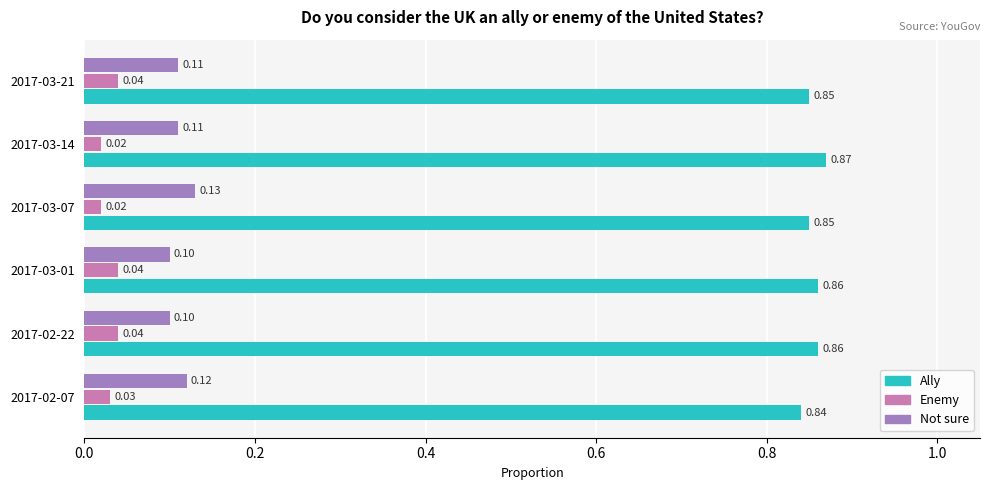

What is the total value across all series at 2017-03-21?

1.0